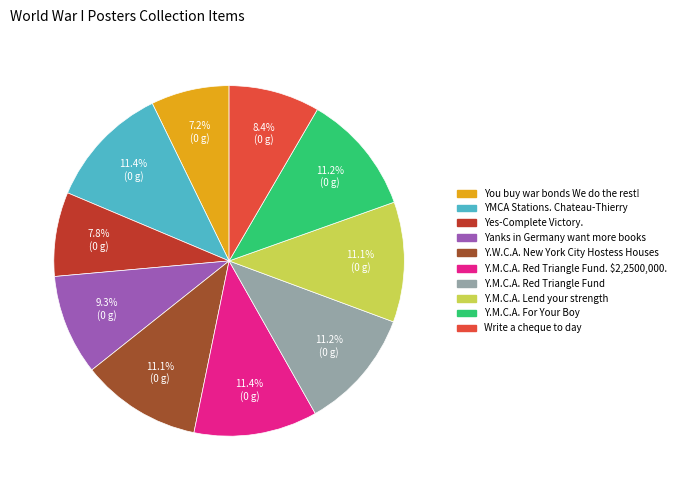

How many slices are in this pie chart?

10